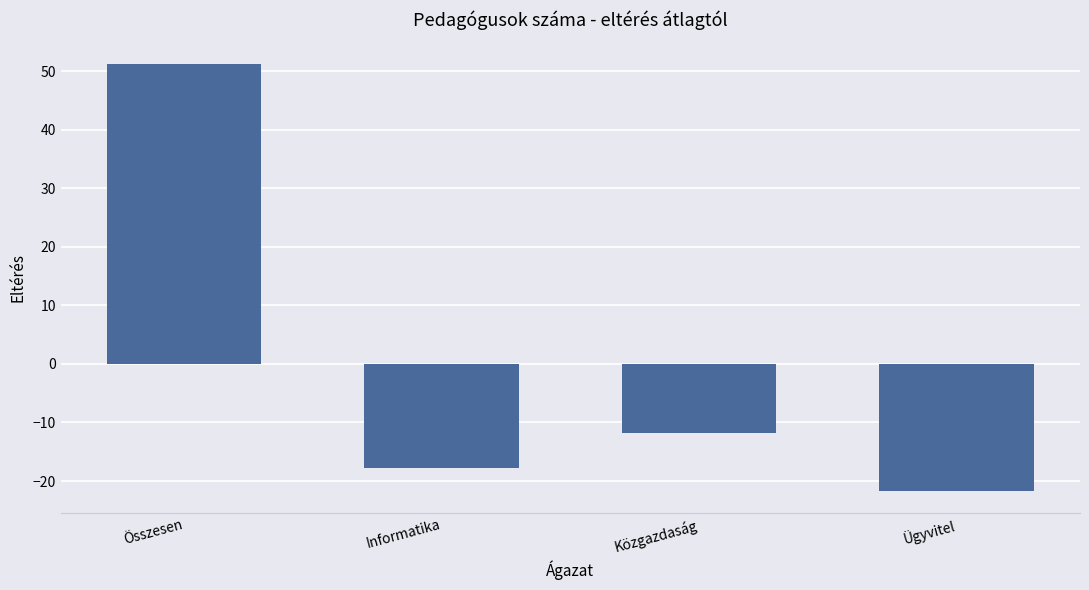

True or false: the data shows 51.2 at Összesen.

True